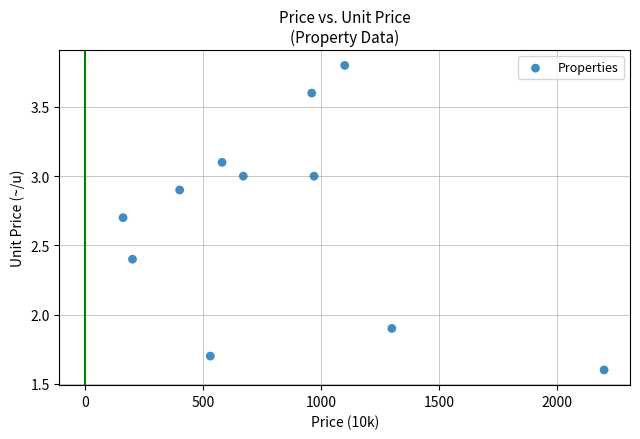

What Y value in the scatter plot is closest to 2?

1.9